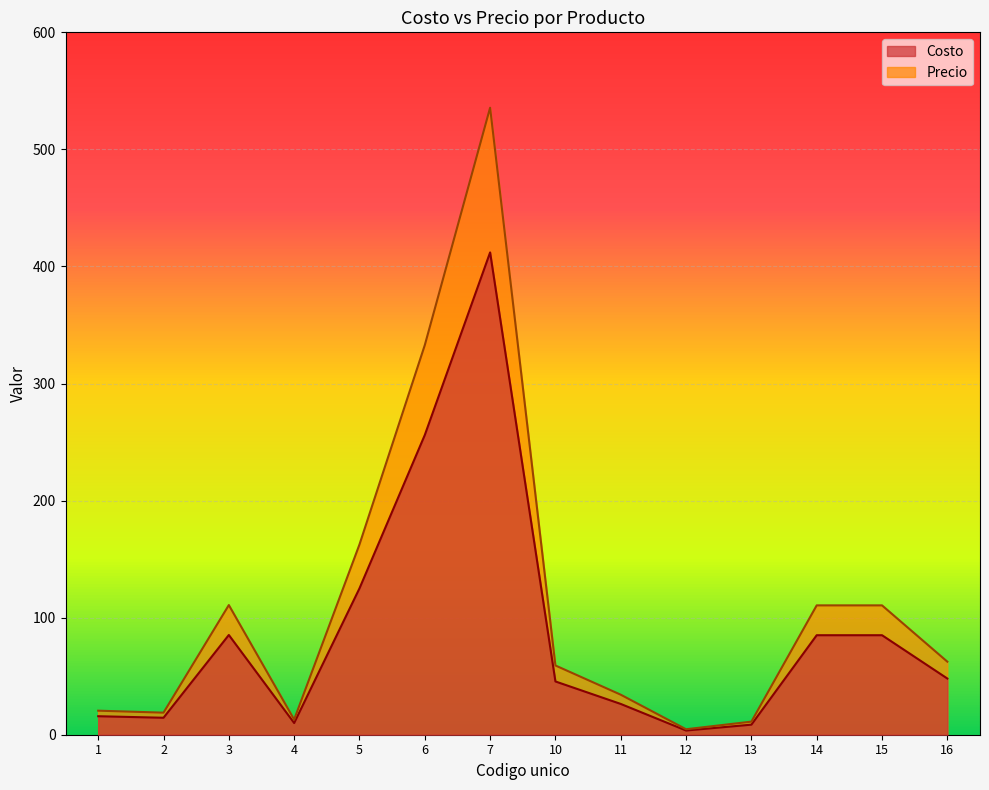

Reading left to right, list all the values displayed in this chart.

Costo: 1=15.8	2=14.5	3=85.2	4=10.0	5=125.0	6=256.0	7=412.0	10=45.5	11=26.3	12=3.6	13=8.6	14=85.0	15=85.0	16=48.0
Precio: 1=20.5	2=18.9	3=110.8	4=13.0	5=162.5	6=332.8	7=535.6	10=59.1	11=34.2	12=4.7	13=11.2	14=110.5	15=110.5	16=62.4